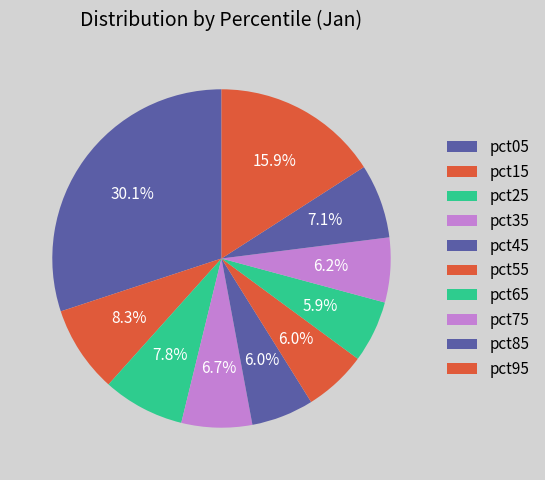

To the nearest percent, what portion does pct95 represent?

16%